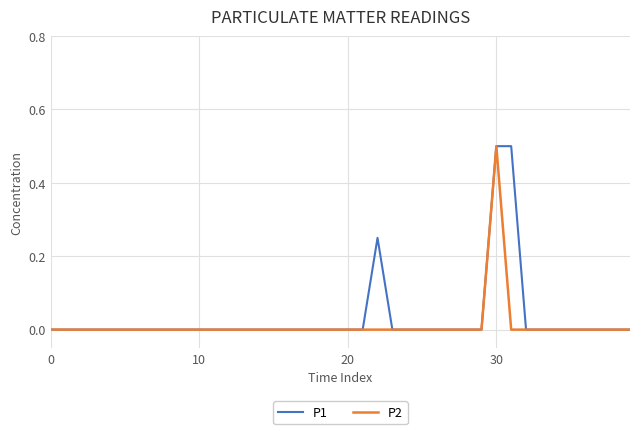

What are all the series names shown in the legend?

P1, P2